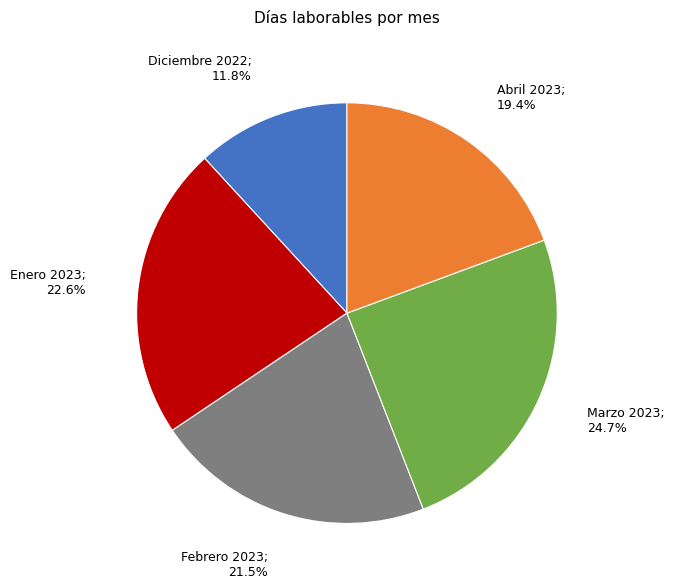

Is there a majority slice in this chart?

No